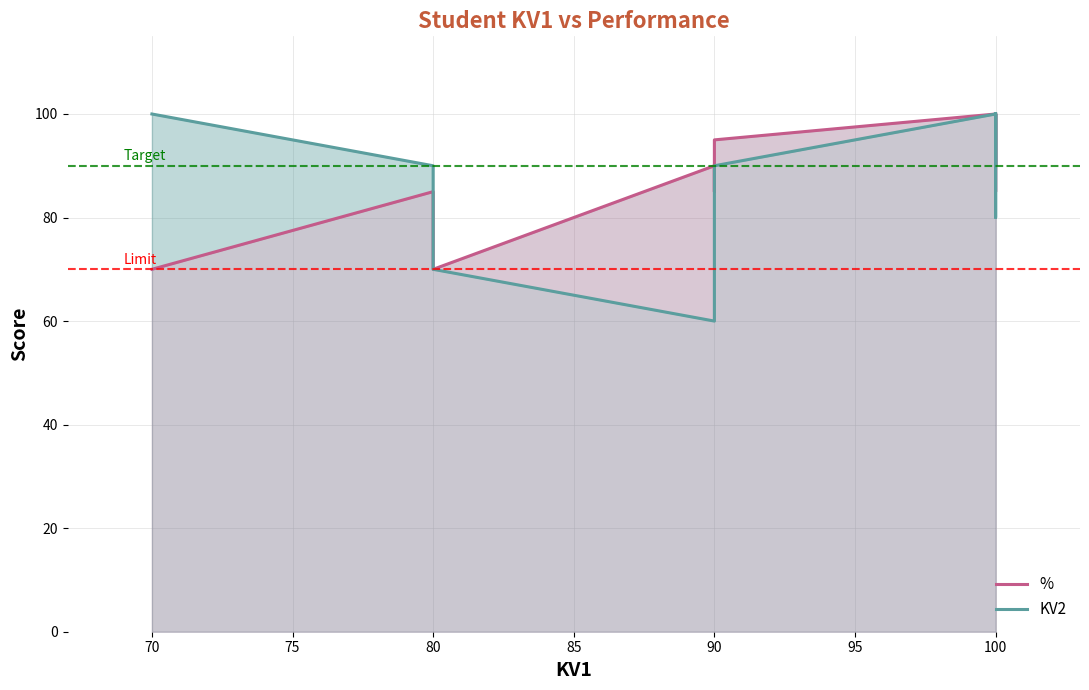

At which category is the sum across all series the highest?

100